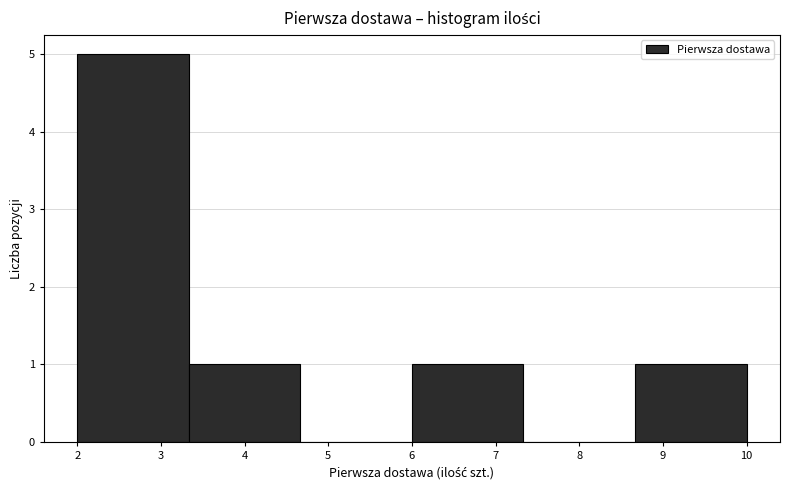

What is the height of the bar covering 3.3 to 4.7 on the x-axis? Neither the bar edges nor the heights are printed on the chart, so give them approximately, as read against the axes.

1